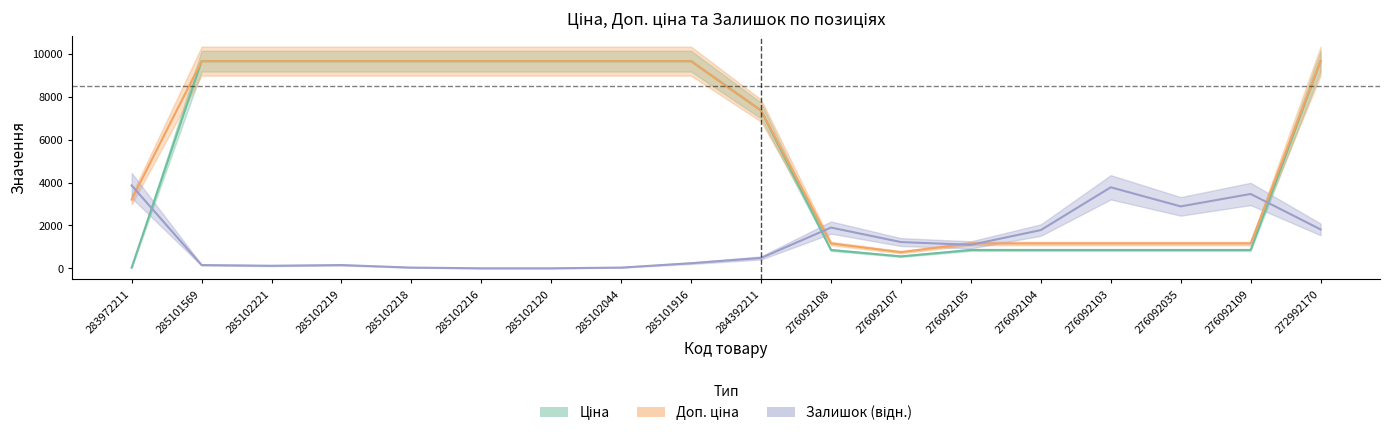

What is the label of the 3rd point from the left?

285102221